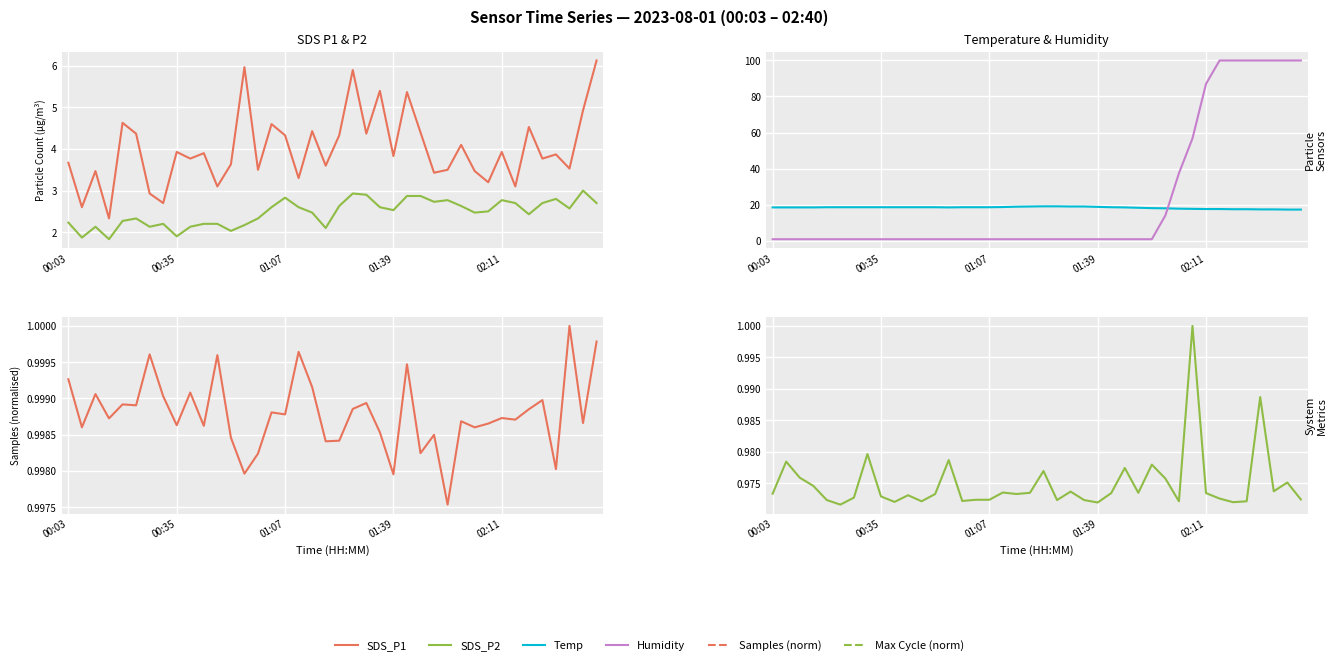

What is the total value across all series at 15?

28.9